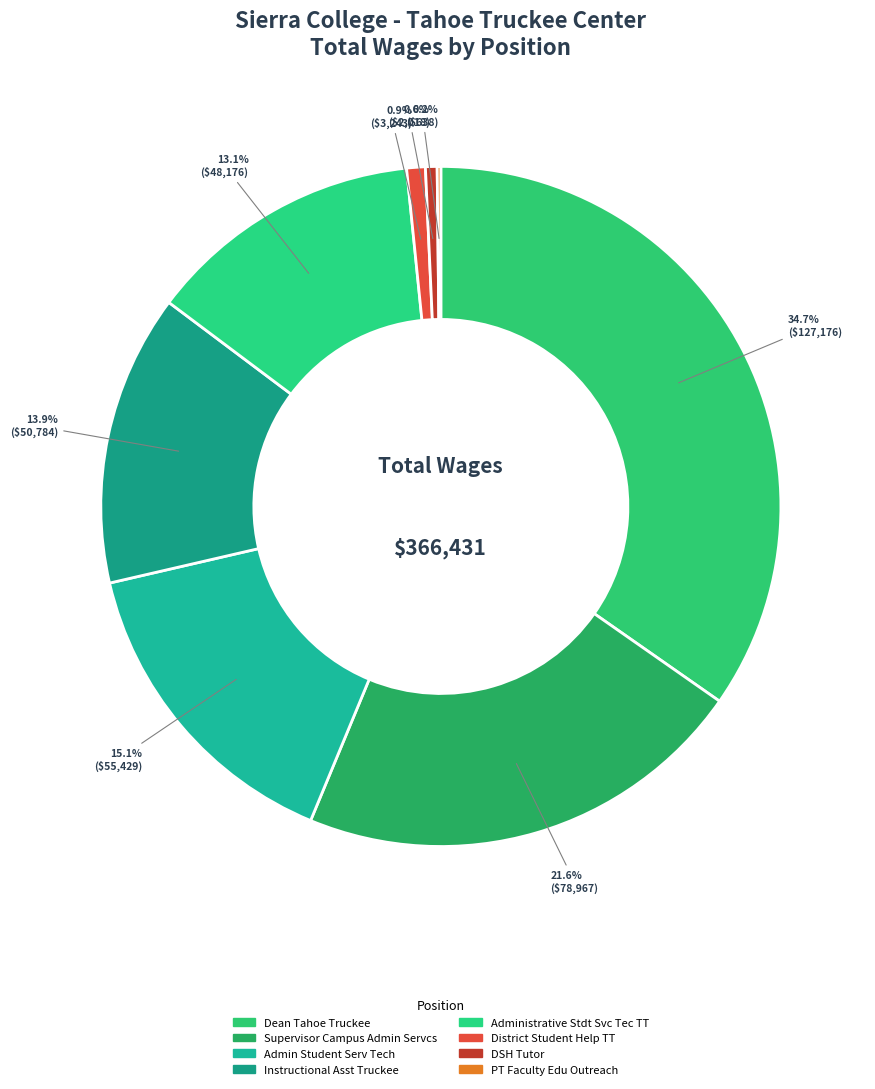

Rank the categories by value from highest to lowest.

Dean Tahoe Truckee, Supervisor Campus Admin Servcs, Admin Student Serv Tech, Instructional Asst Truckee, Administrative Stdt Svc Tec TT, District Student Help TT, DSH Tutor, PT Faculty Edu Outreach